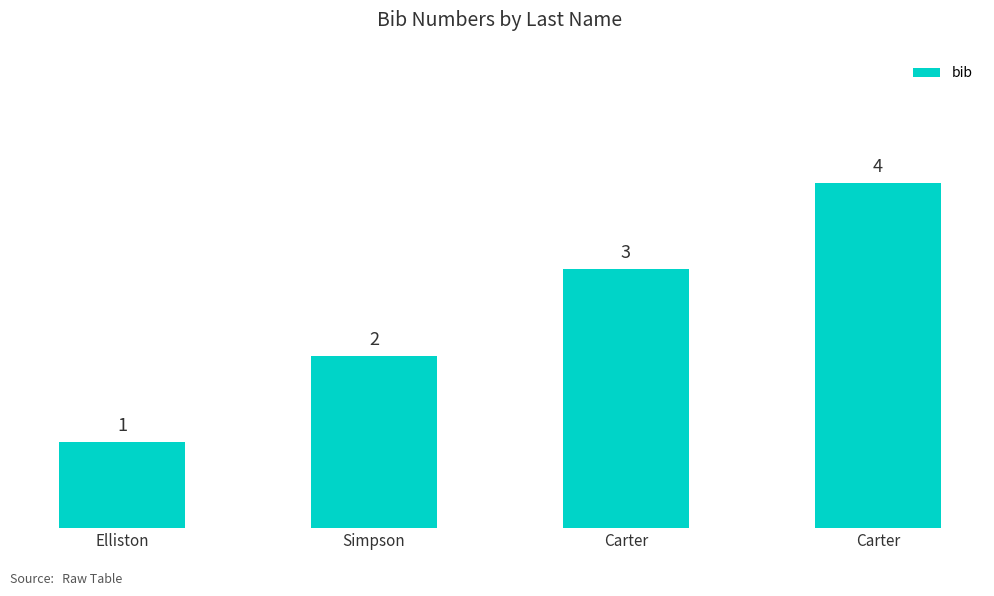

Does the chart contain any negative values?

No